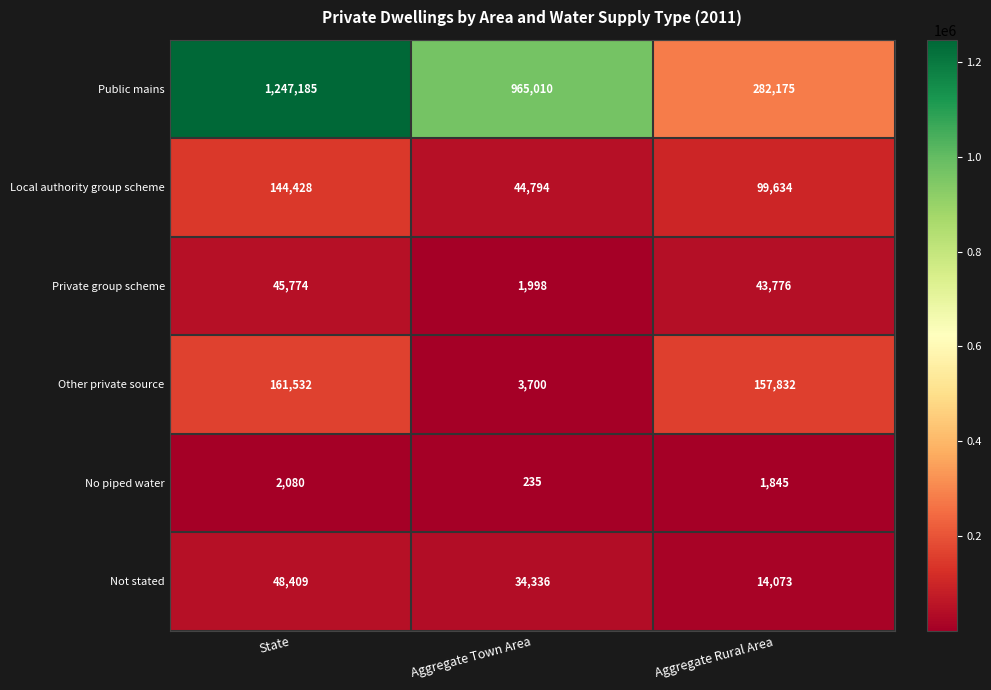

Which series changed the most between State and Aggregate Town Area?

Public mains